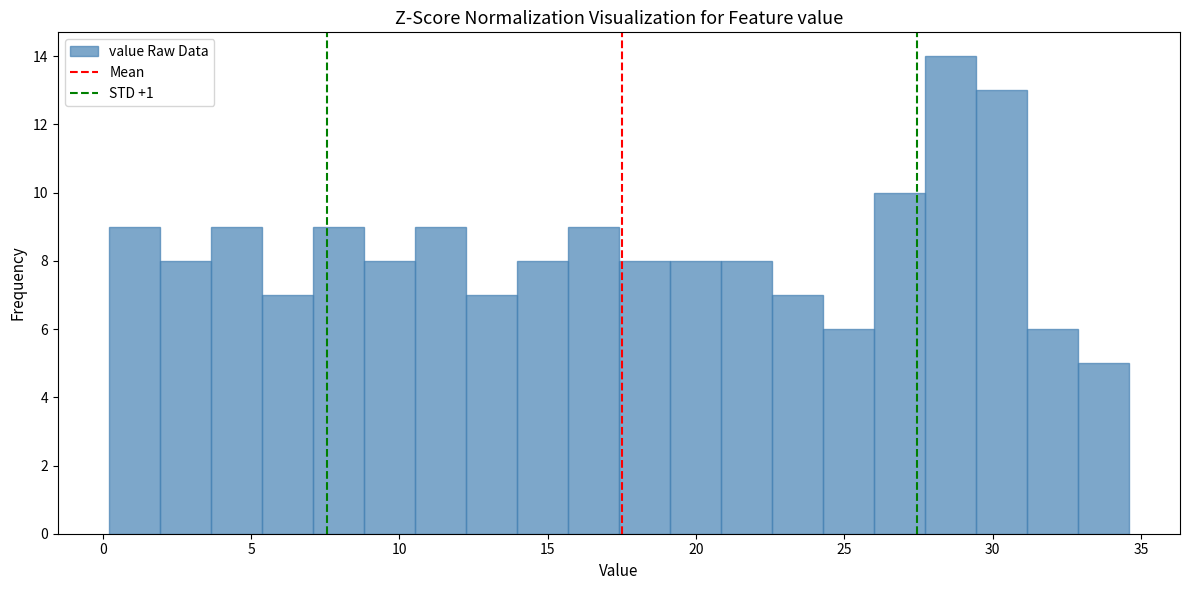

Around what value on the x-axis is the tallest bar? Give the approximate position of its centre, as read against the axis.

28.5